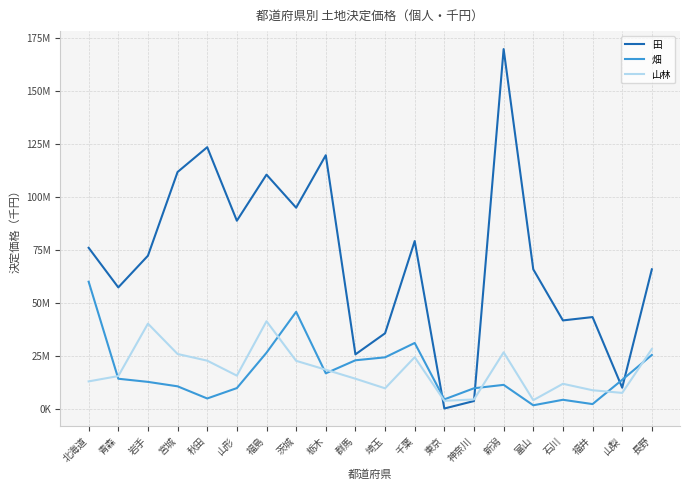

How many data points in 山林 are less than 15752960?

10